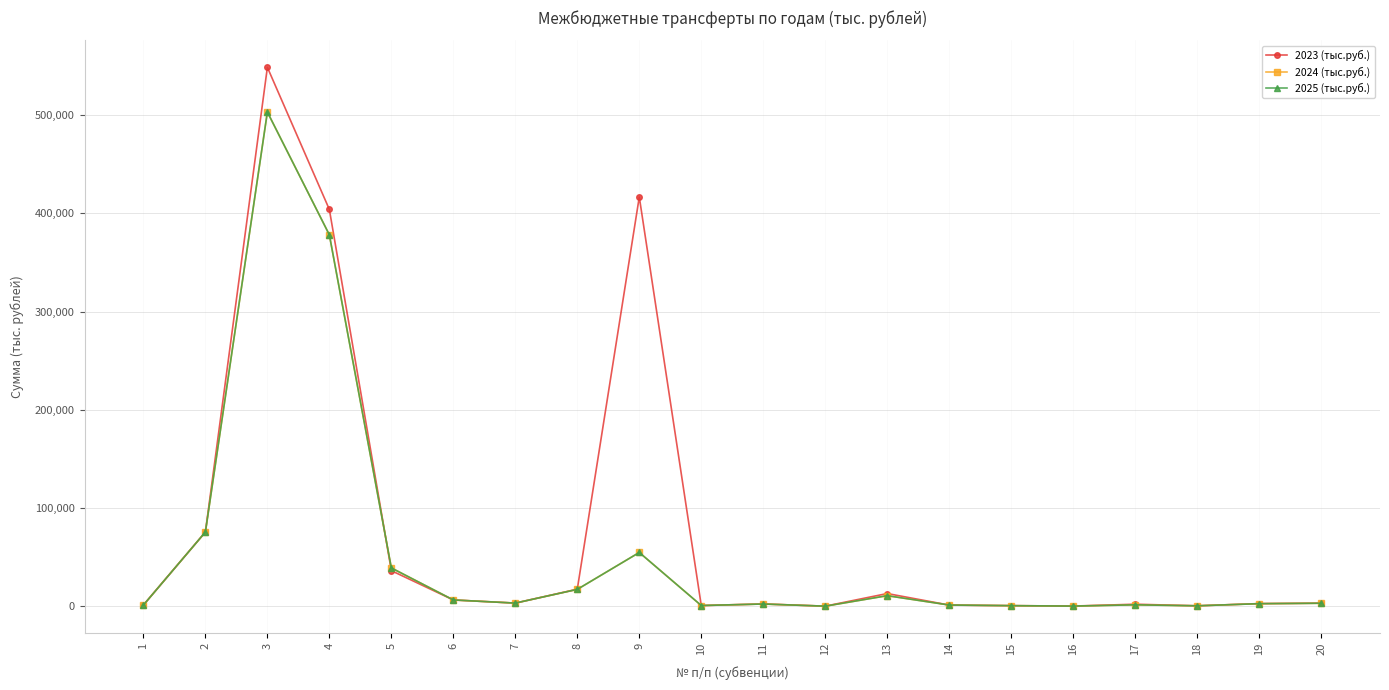

Does the chart have visible grid lines?

Yes